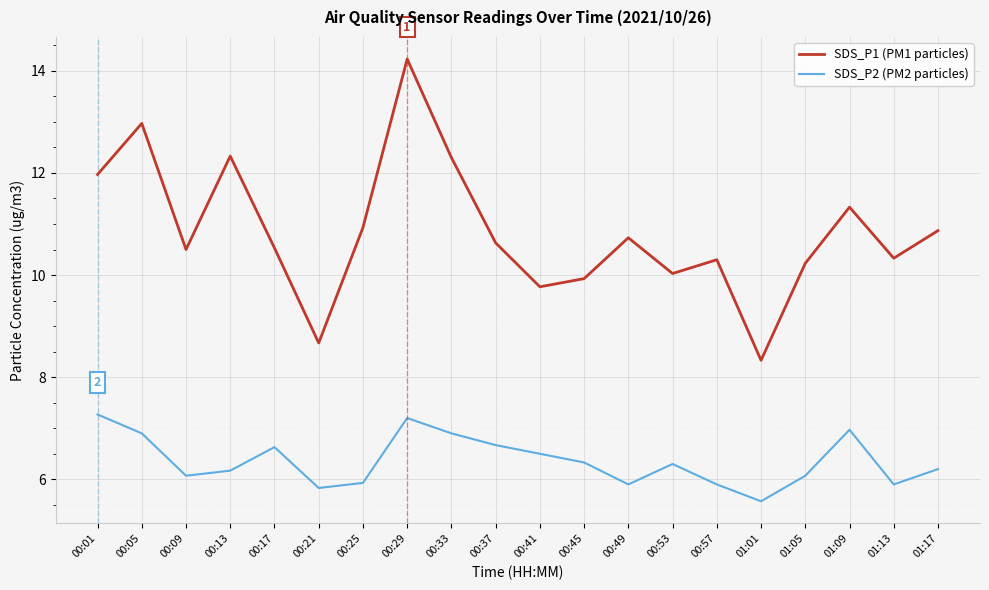

Reading left to right, transcribe all the data shown in this chart.

SDS_P1 (PM1 particles): 00:01=12.0	00:05=13.0	00:09=10.5	00:13=12.3	00:17=10.5	00:21=8.7	00:25=10.9	00:29=14.2	00:33=12.3	00:37=10.6	00:41=9.8	00:45=9.9	00:49=10.7	00:53=10.0	00:57=10.3	01:01=8.3	01:05=10.2	01:09=11.3	01:13=10.3	01:17=10.9
SDS_P2 (PM2 particles): 00:01=7.3	00:05=6.9	00:09=6.1	00:13=6.2	00:17=6.6	00:21=5.8	00:25=5.9	00:29=7.2	00:33=6.9	00:37=6.7	00:41=6.5	00:45=6.3	00:49=5.9	00:53=6.3	00:57=5.9	01:01=5.6	01:05=6.1	01:09=7.0	01:13=5.9	01:17=6.2